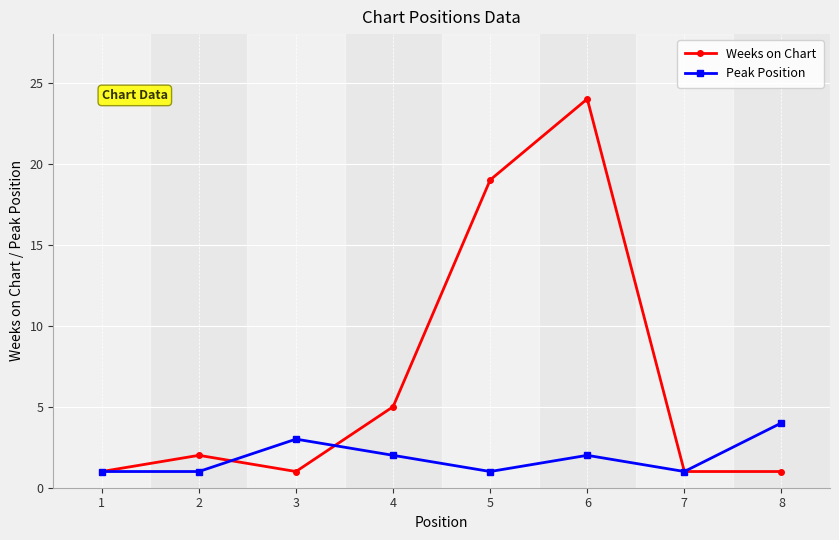

Is it true that Peak Position equals 1 at 7?

True